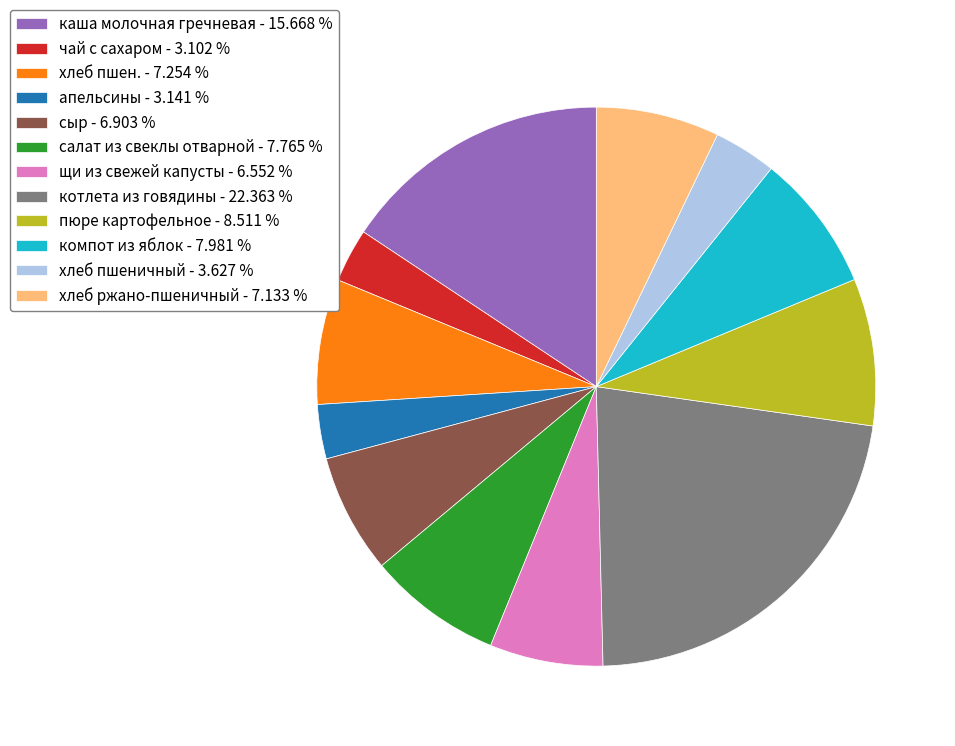

The салат из свеклы отварной slice represents 1% of the pie. True or false?

False